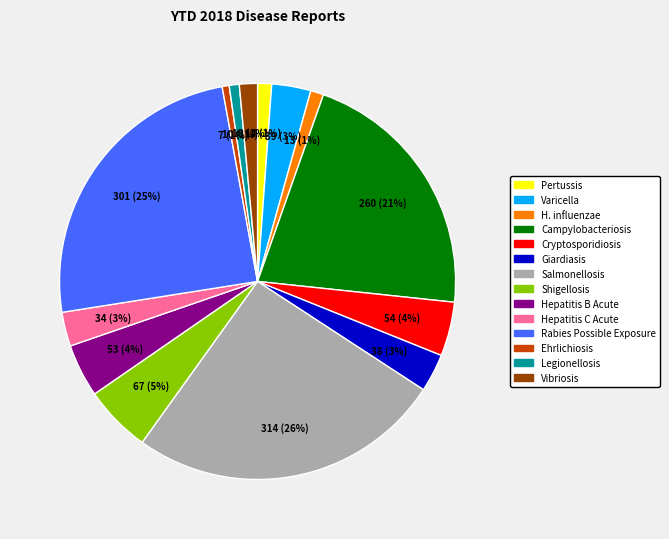

To the nearest percent, what is the difference between the largest and smallest slice percentages?

25%